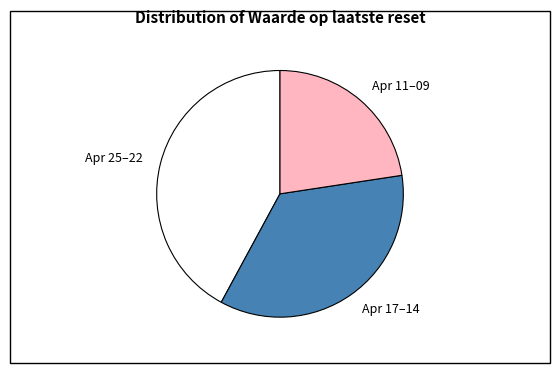

Does any single category account for the majority?

No